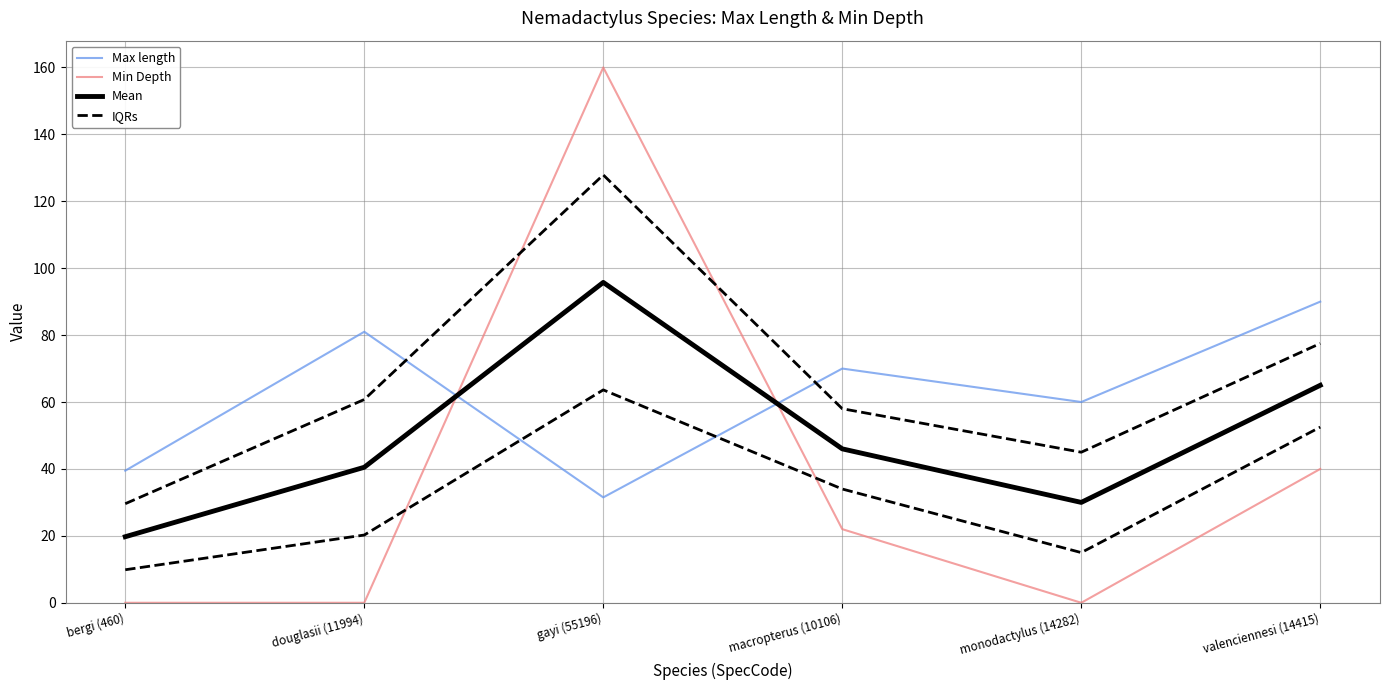

Where is Mean nearest to the value 57?

valenciennesi (14415)